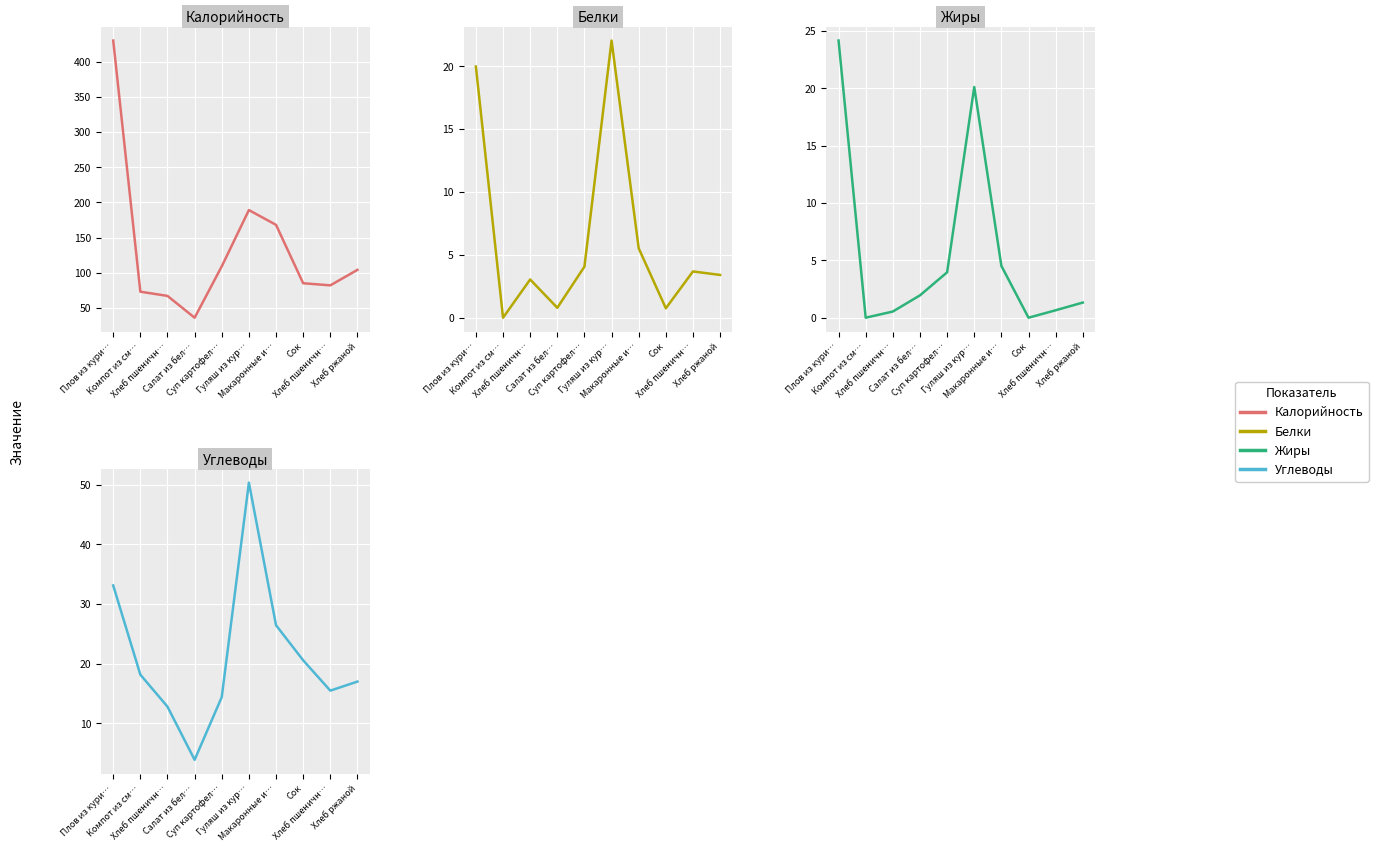

How many values in the Белки series are below 3?

3